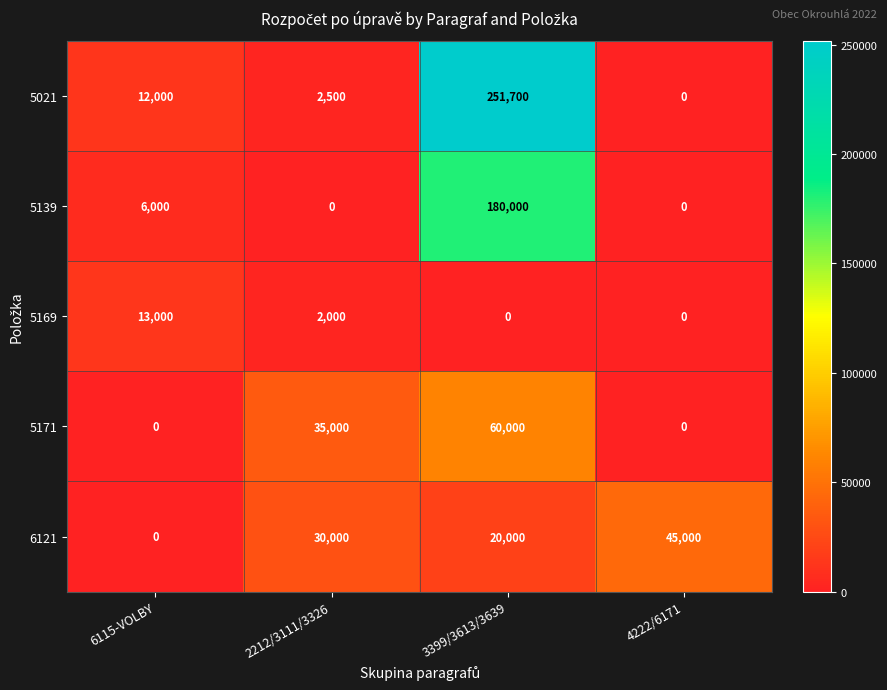

The value of 6121 at 6115-VOLBY is 0. True or false?

True